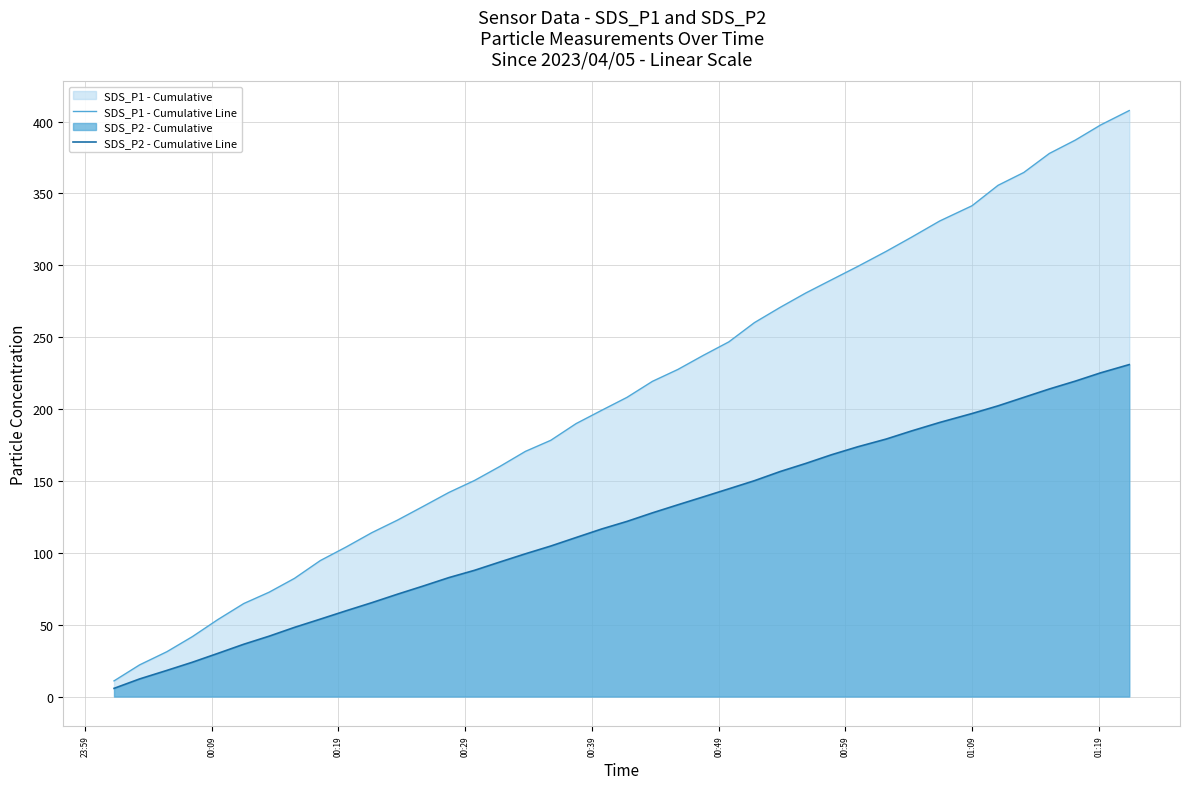

Which series has the largest total across all categories?

SDS_P1 - Cumulative Line